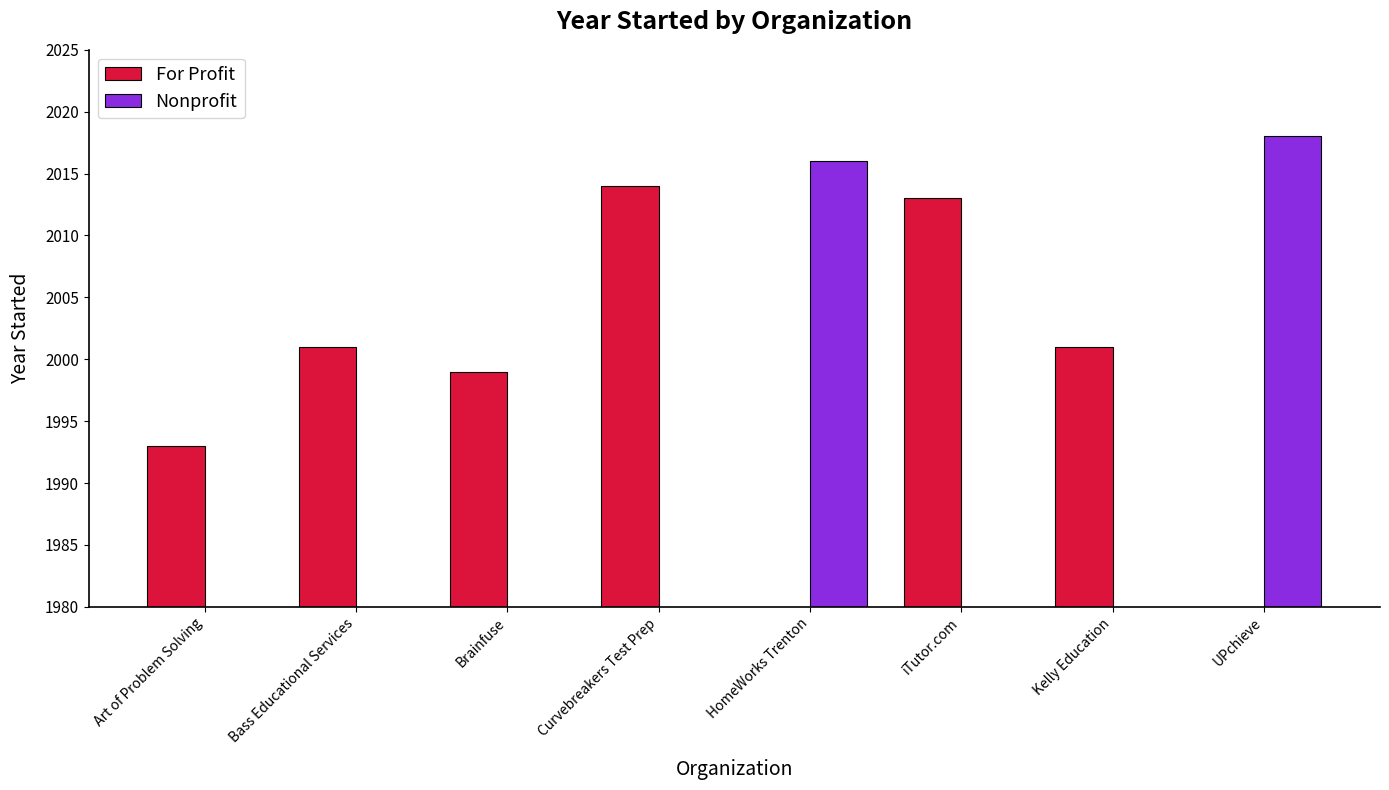

What position from the right is Art of Problem Solving?

8